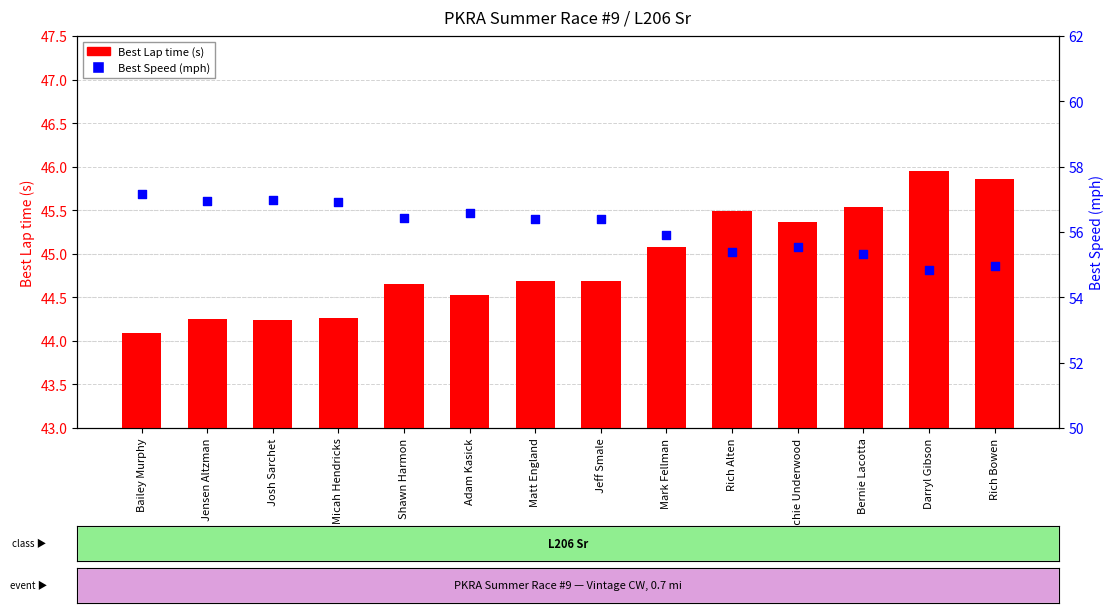

What is the total value across all series at Shawn Harmon?

101.1